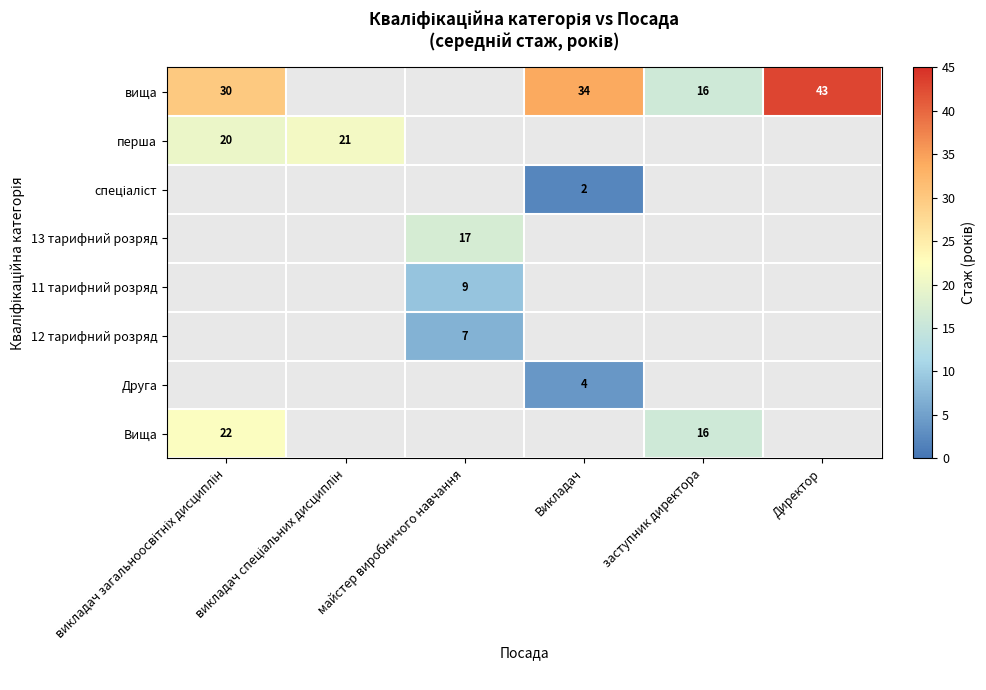

At how many categories does at least one series exceed 16?

5